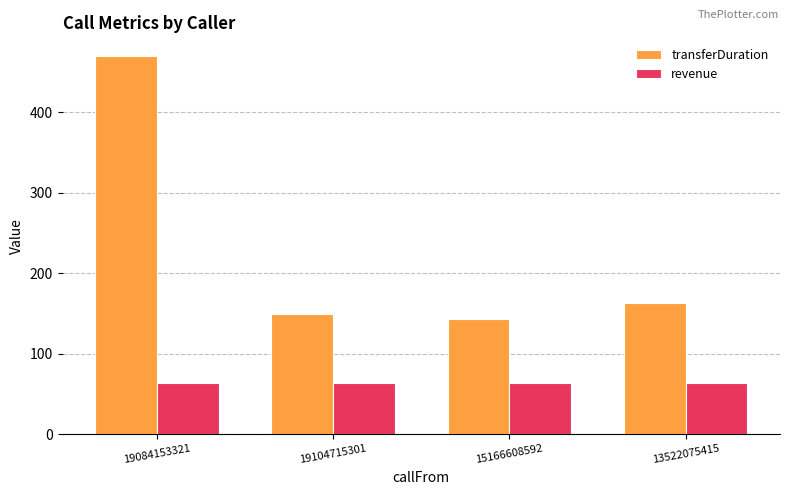

What are all the series names shown in the legend?

transferDuration, revenue